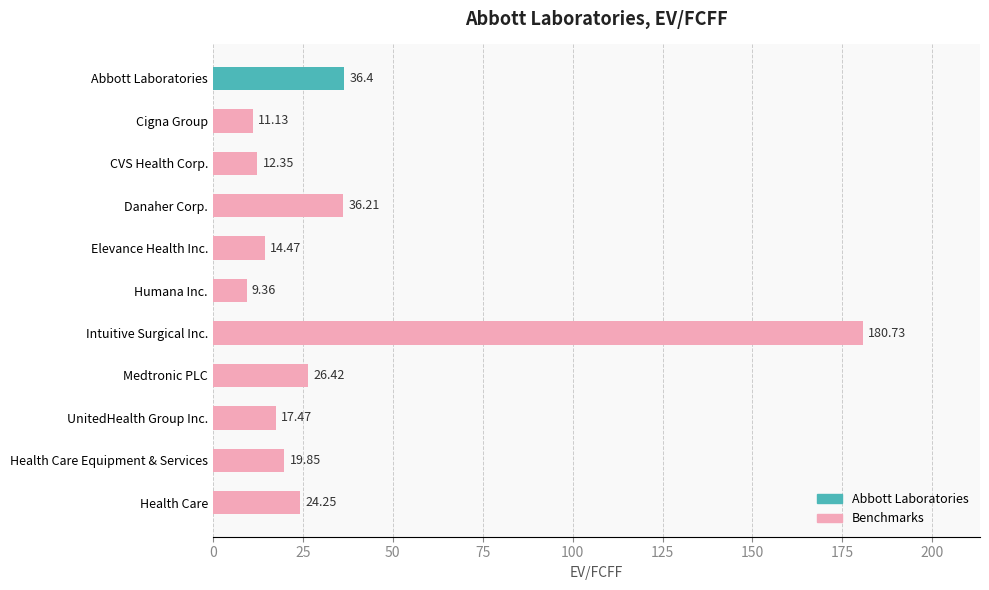

What is the minimum value shown in the chart?

9.4